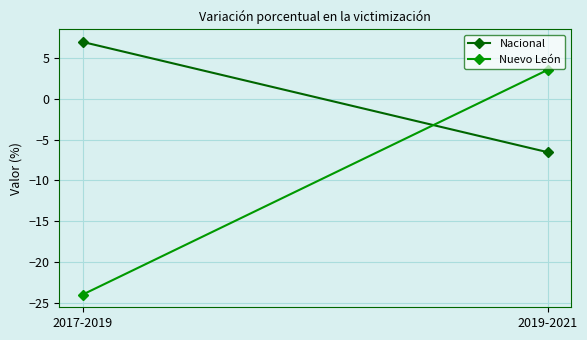

How many distinct data groups are displayed?

2